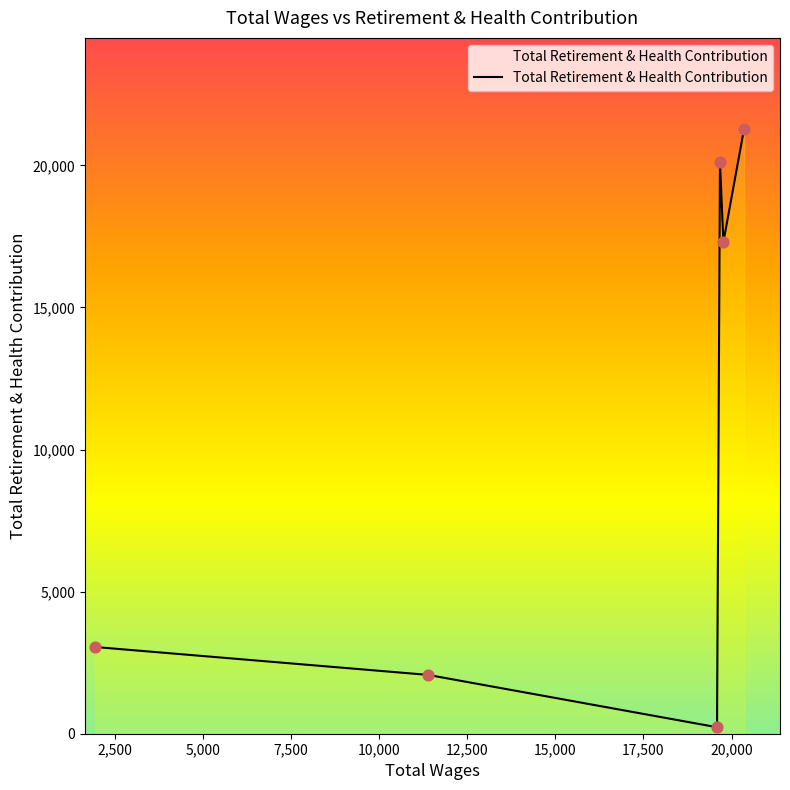

What is the difference between the maximum and minimum values?

21064